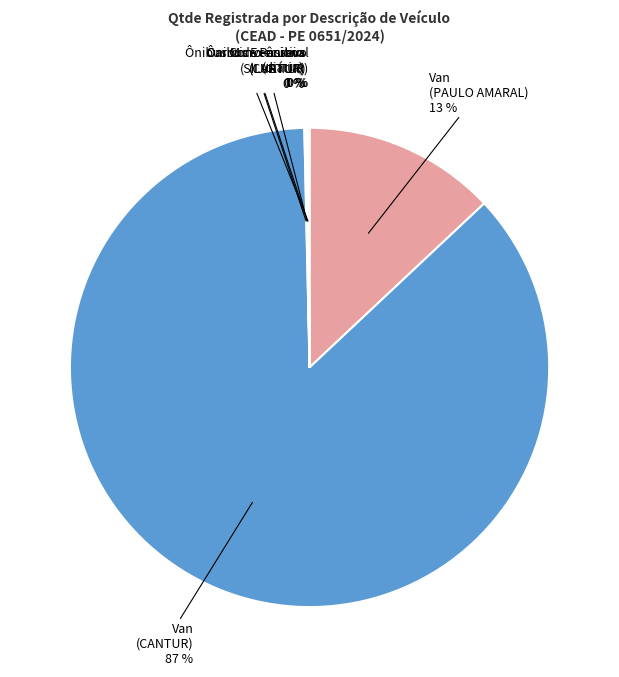

To the nearest percent, what is the difference between the largest and smallest slice percentages?

87%